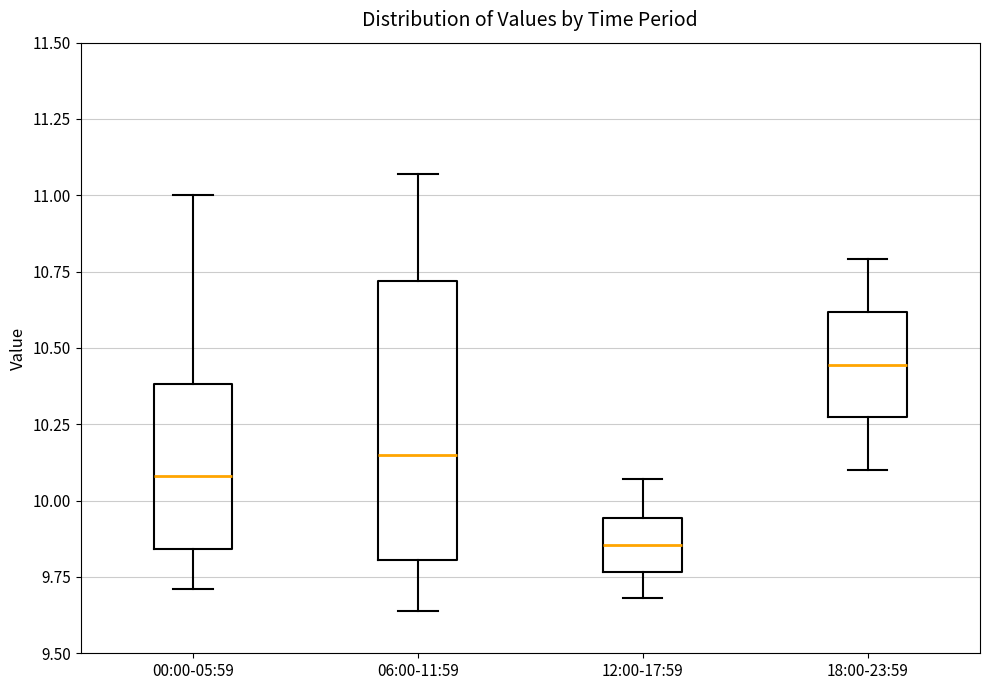

Which box's median line is the highest?

18:00-23:59